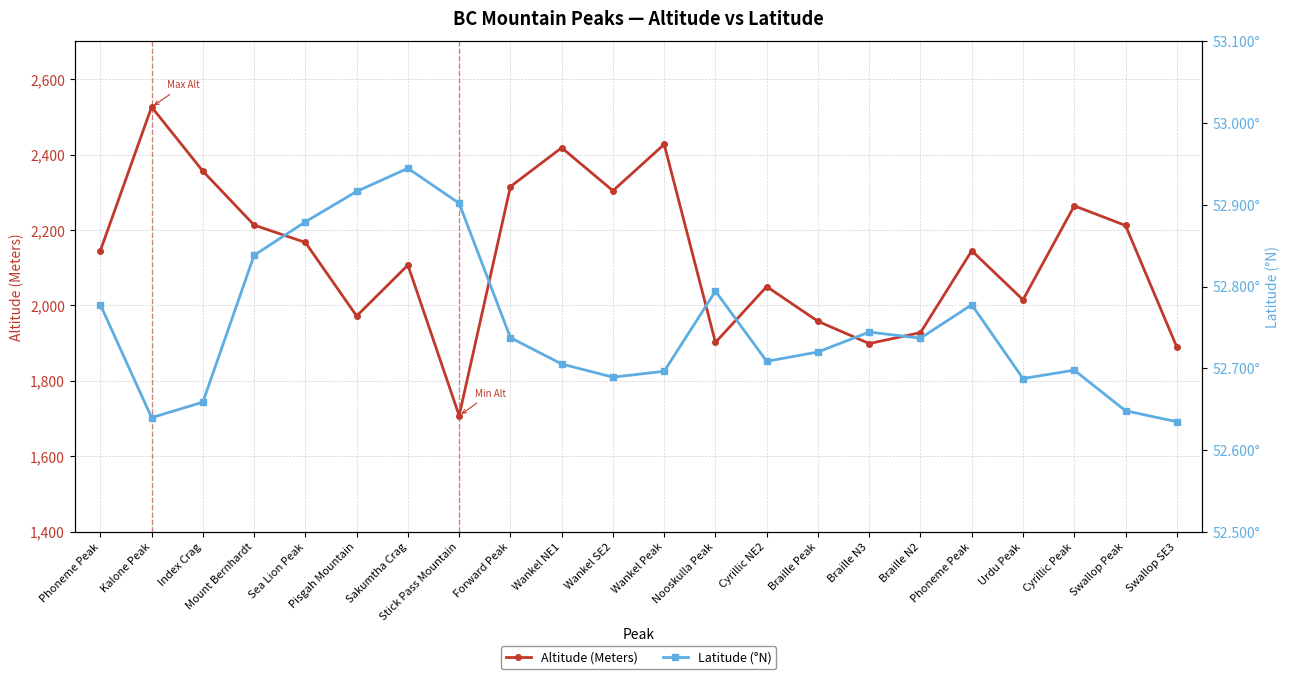

What is the total value across all series at Nooskulla Peak?

1954.8